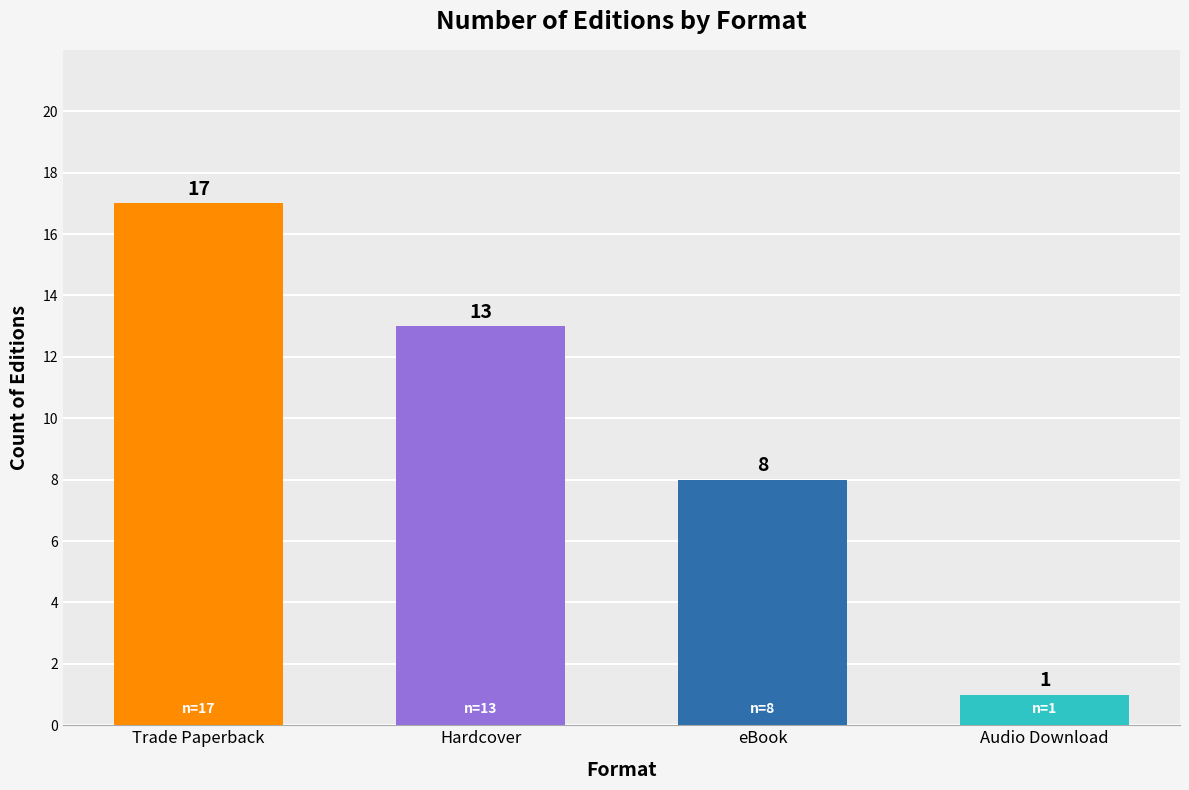

What is the sum of all values?

39